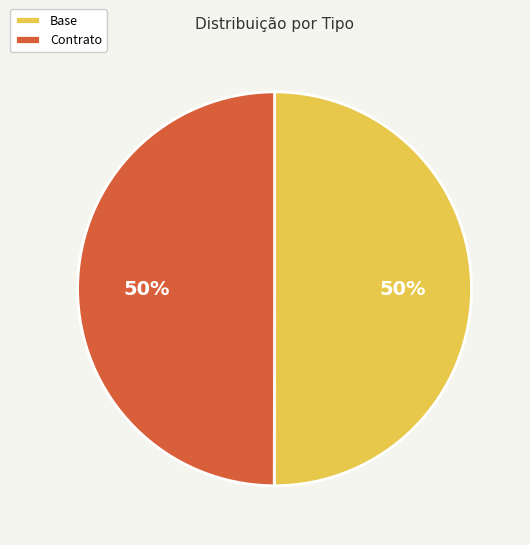

To the nearest percent, what portion does Contrato represent?

50%